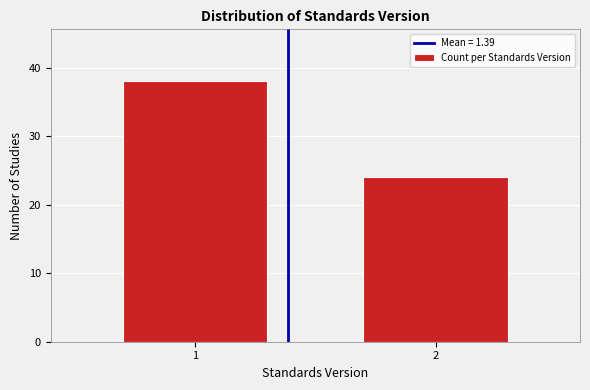

Reading left to right, transcribe all the data shown in this chart.

38	24